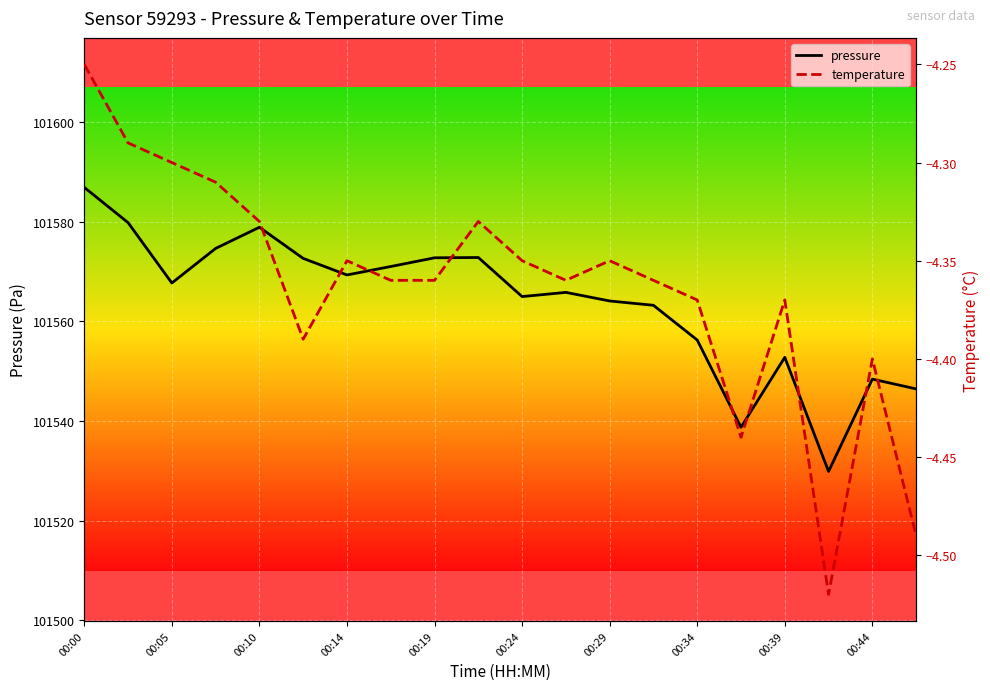

What are all the series names shown in the legend?

pressure, temperature